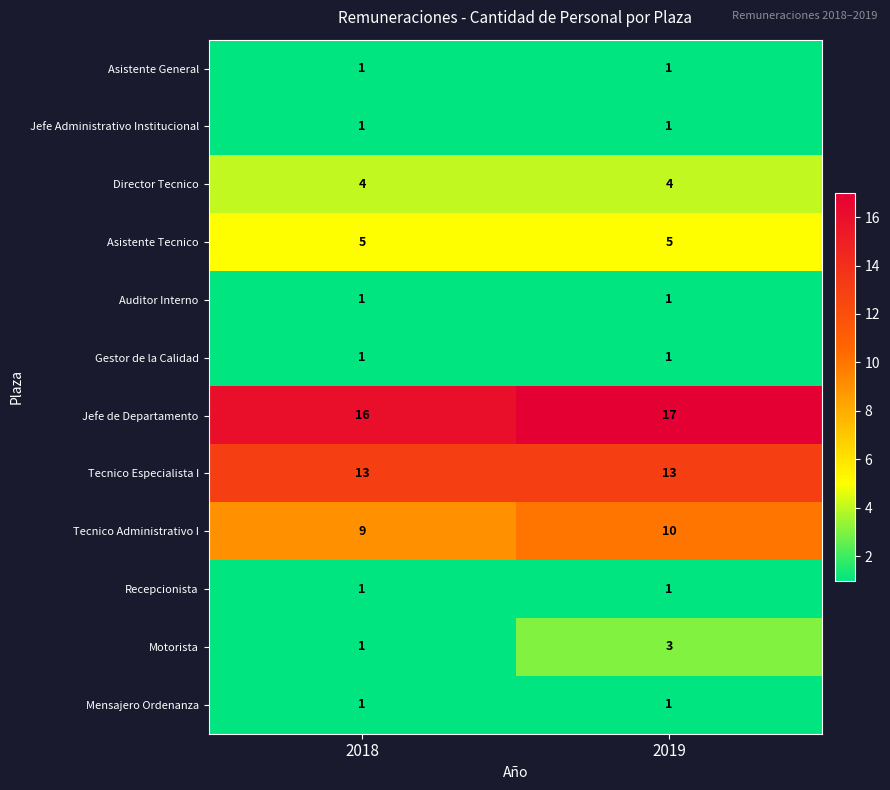

What is the smallest value displayed?

1